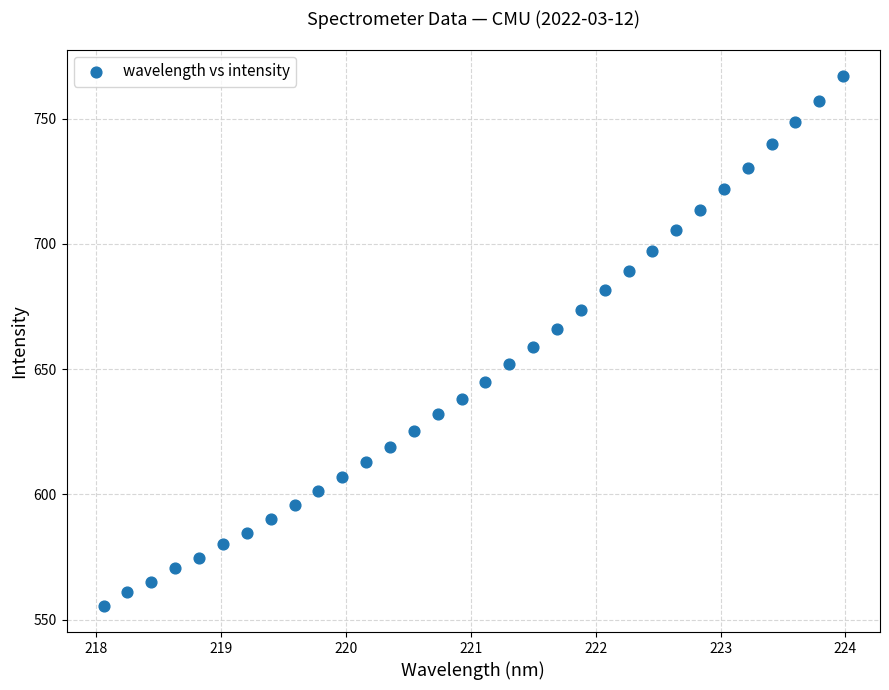

What is the range of X values (max minus min)?

5.9